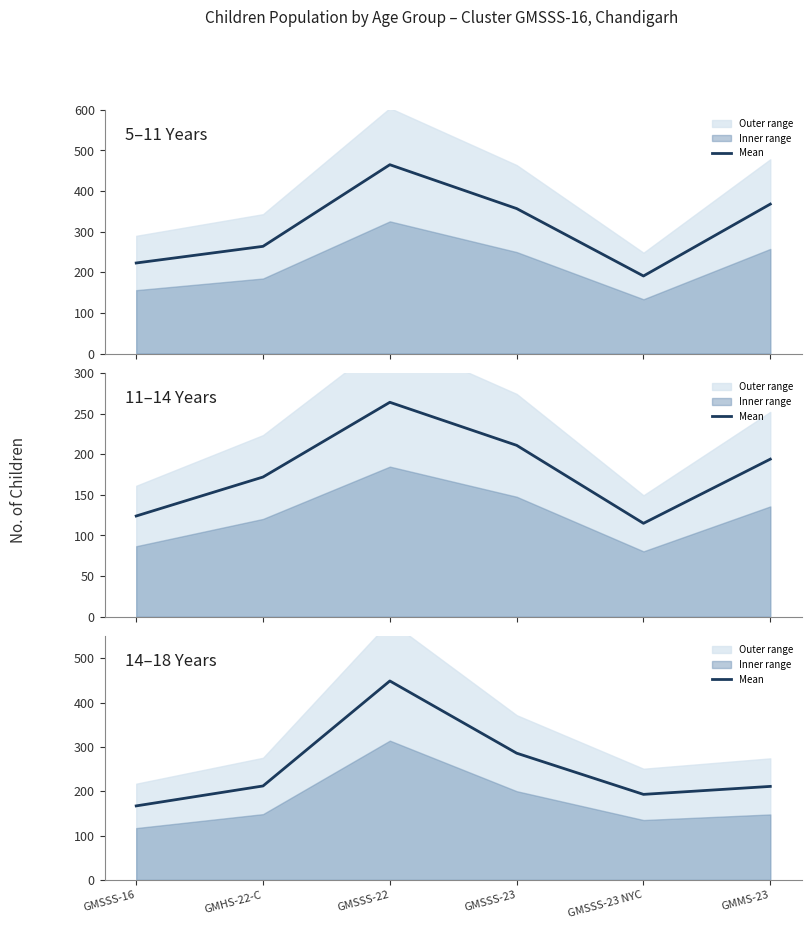

Between GMSSS-23 NYC and GMSSS-23, which is larger?

GMSSS-23